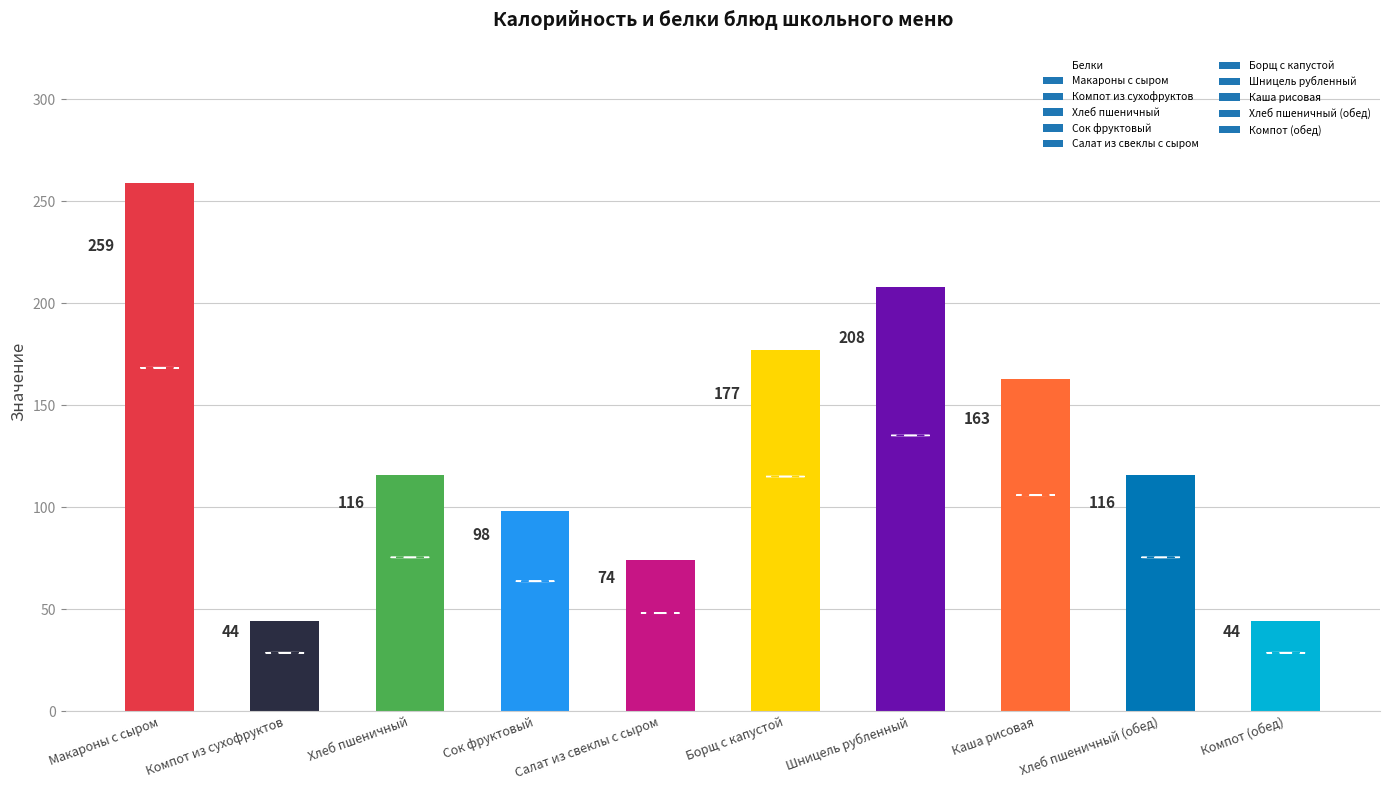

What is the maximum value shown in the chart?

259